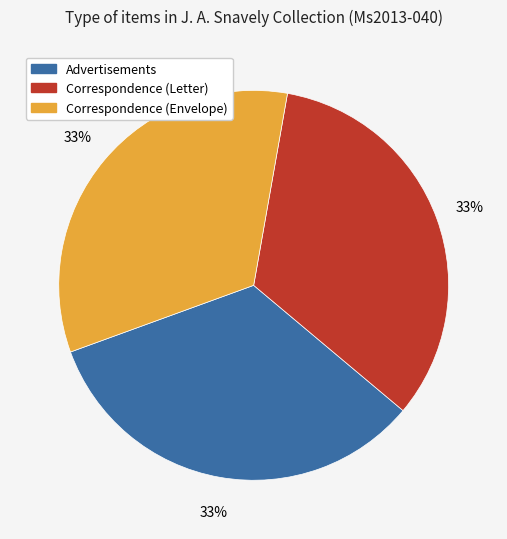

Does Correspondence (Letter) account for over 50% of the chart?

No